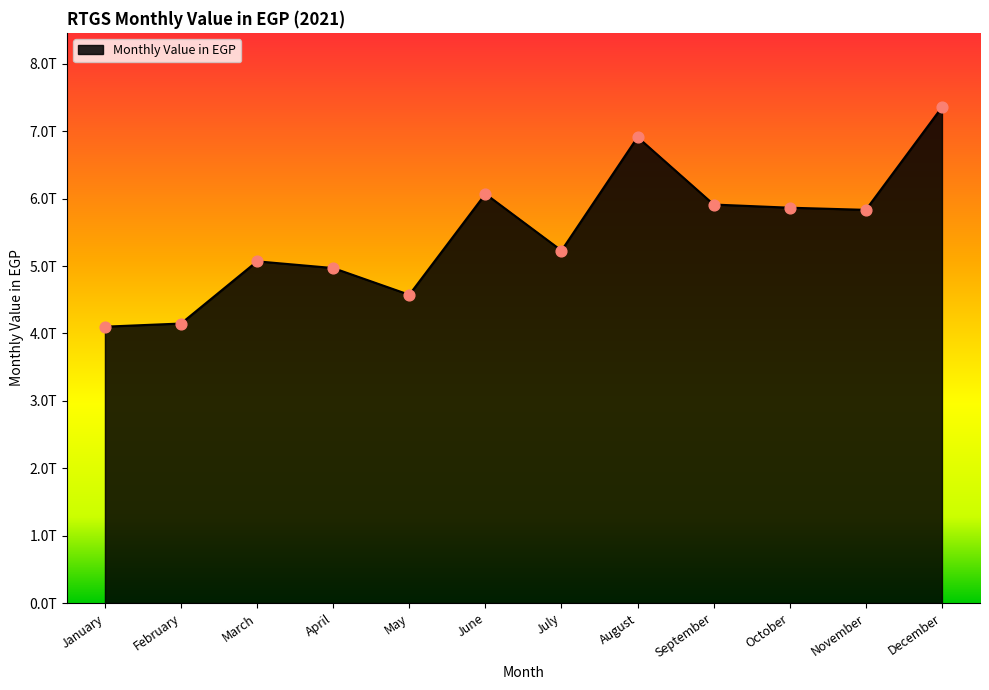

Which has a higher value, December or November?

December